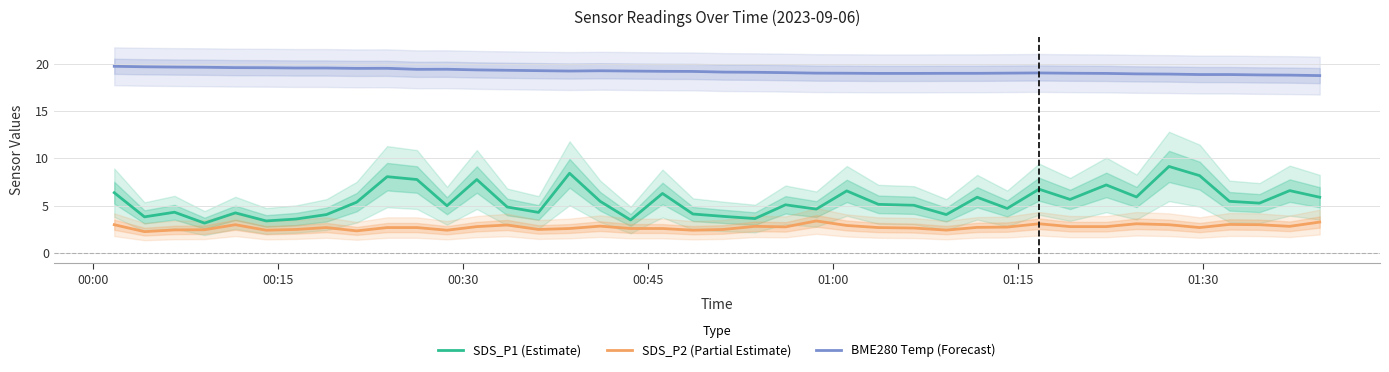

True or false: SDS_P1 (Estimate) and SDS_P2 (Partial Estimate) cross at least once.

False